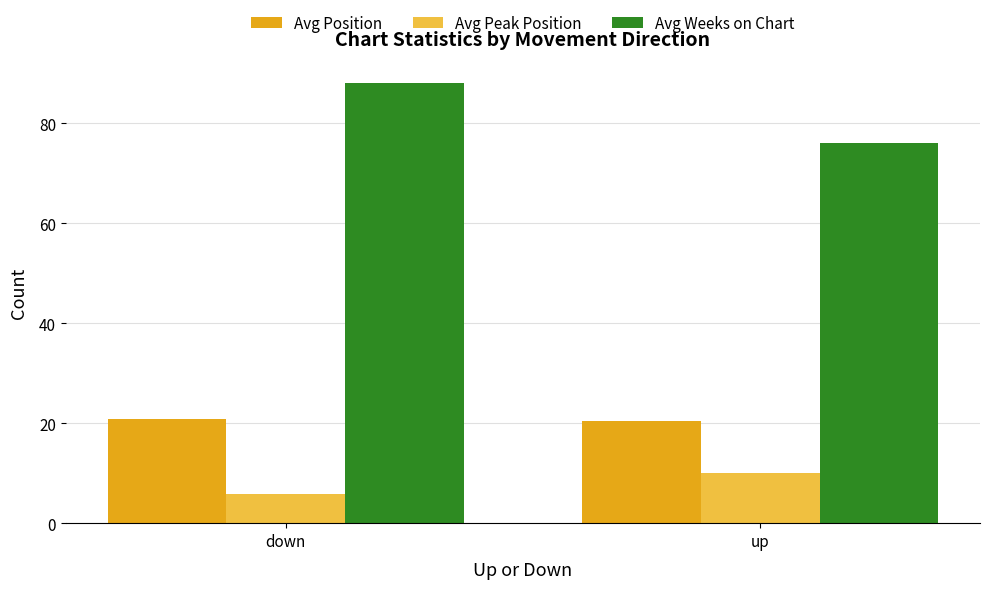

At up, list the series in order from largest to smallest.

Avg Weeks on Chart, Avg Position, Avg Peak Position